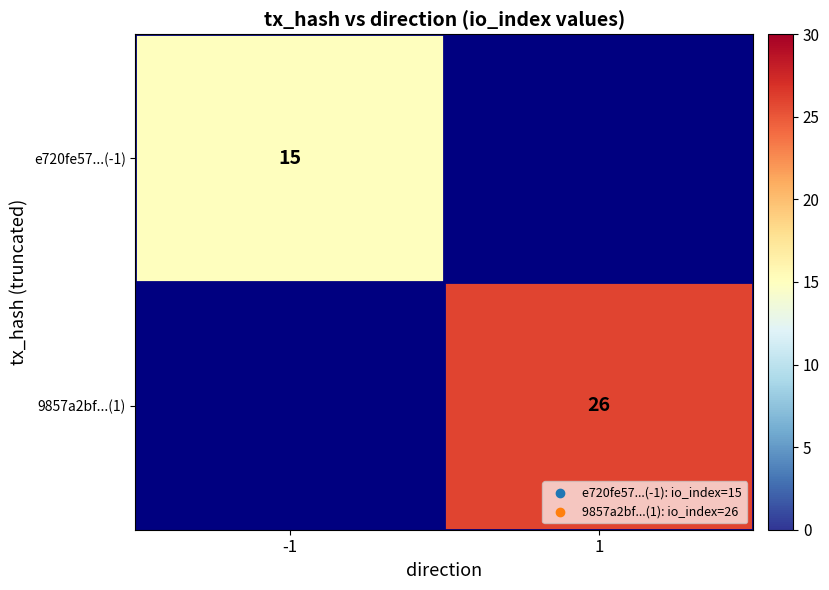

True or false: e720fe57...(-1) has a value of 22 at -1.

False